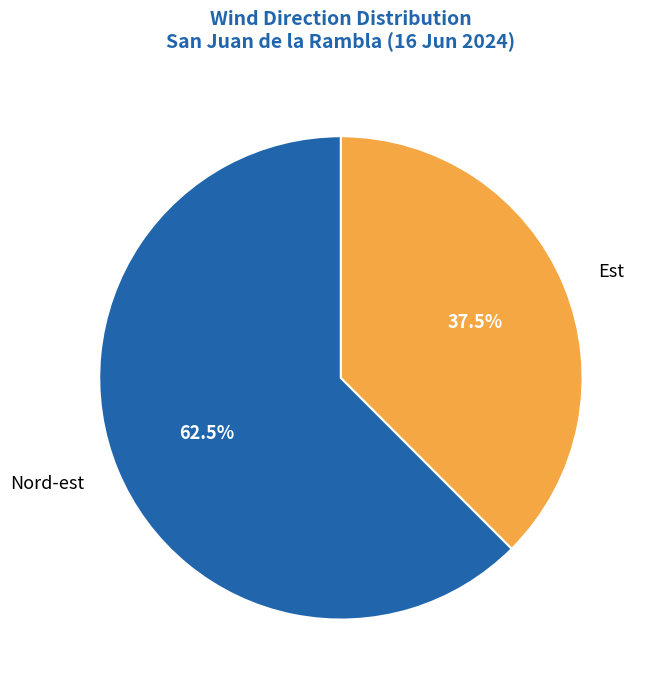

Between Nord-est and Est, which is larger?

Nord-est